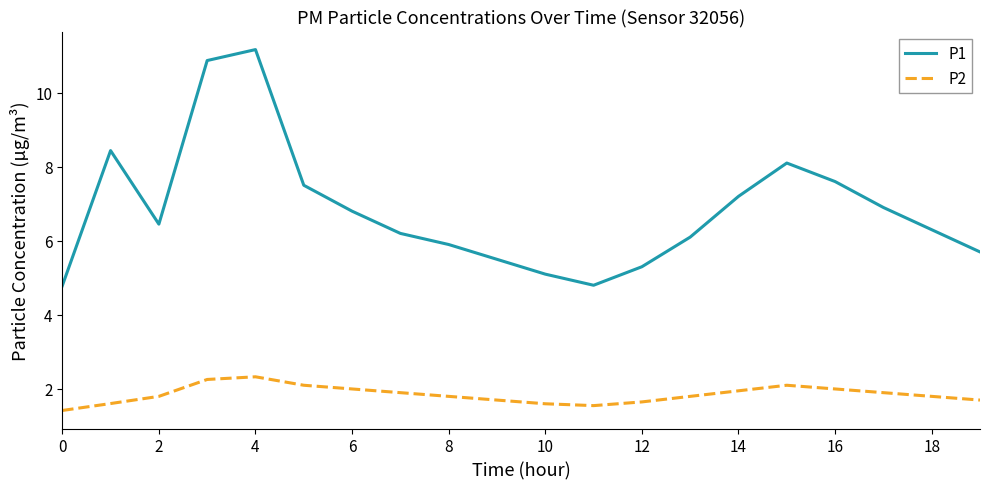

True or false: P2 and P1 intersect in this chart.

False